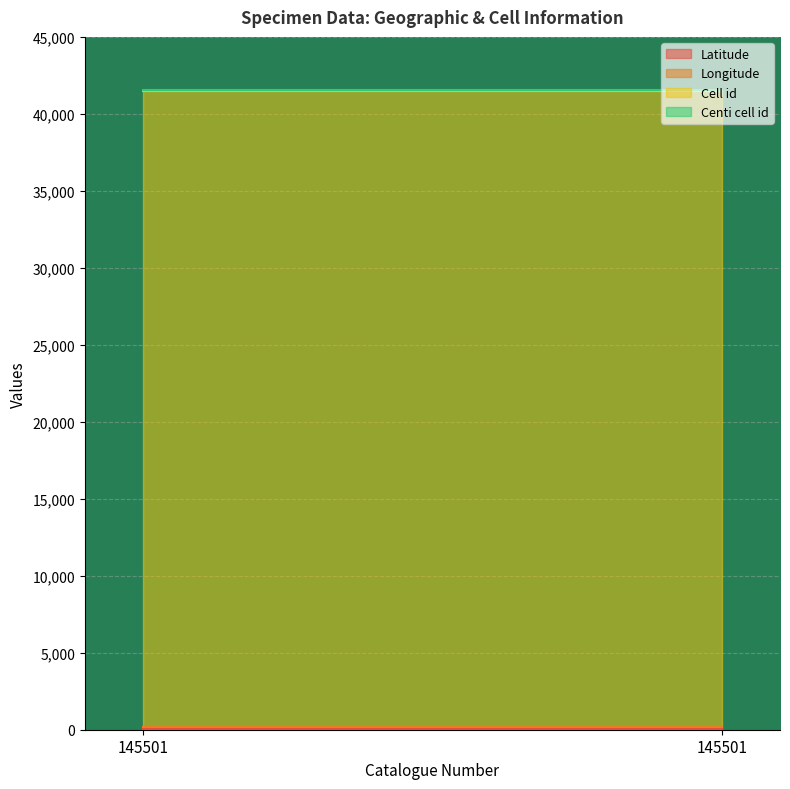

List the labels in order of Longitude value, largest first.

145501, 145501